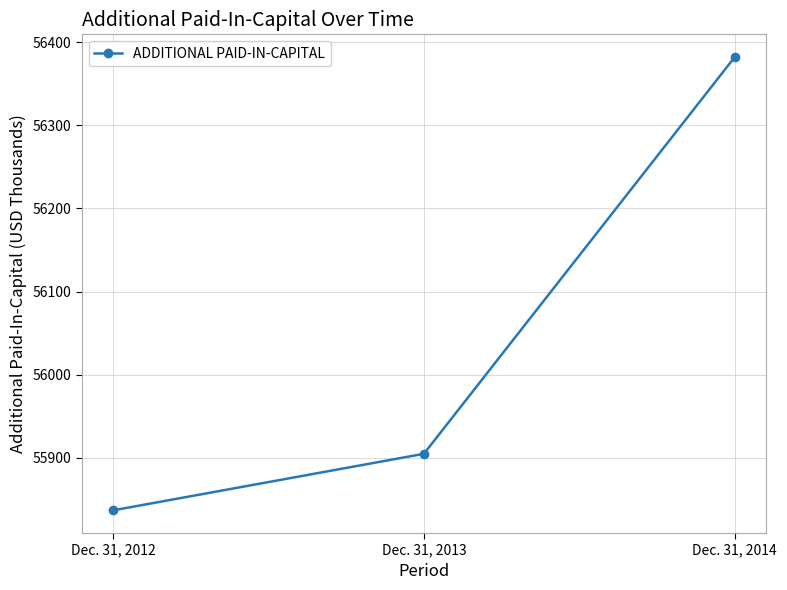

What is the value of the 3rd point from the left?

56382